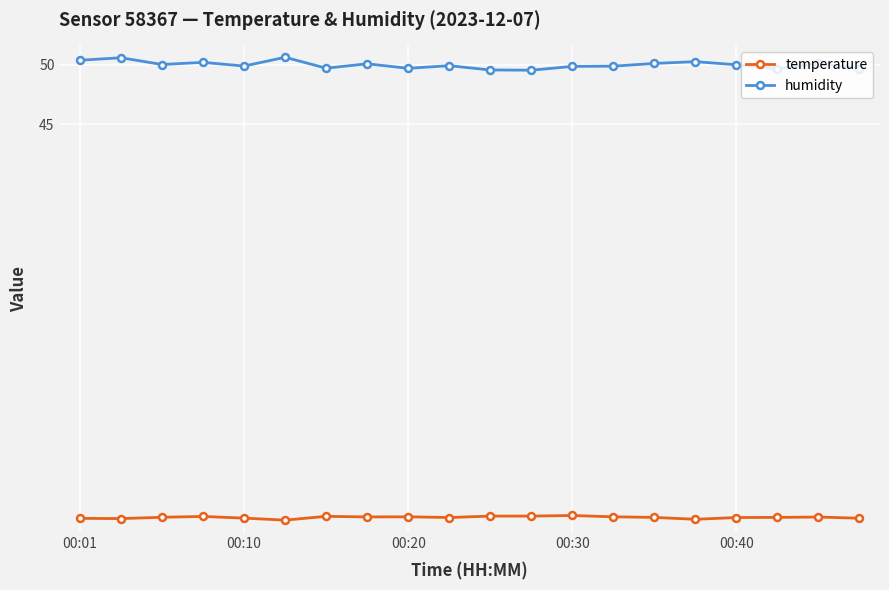

Rank the series by their maximum value, from lowest to highest.

temperature, humidity